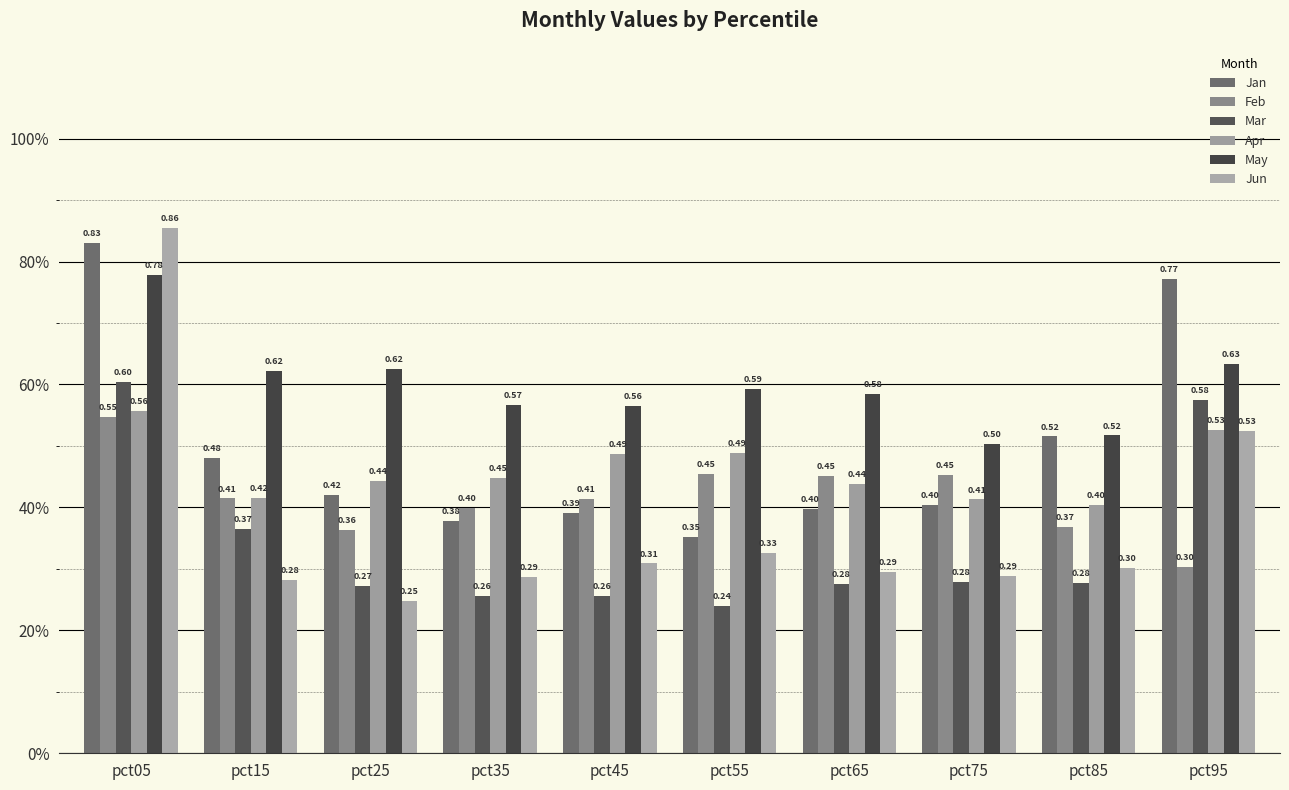

Are the bars grouped side by side (vs. stacked)?

Yes